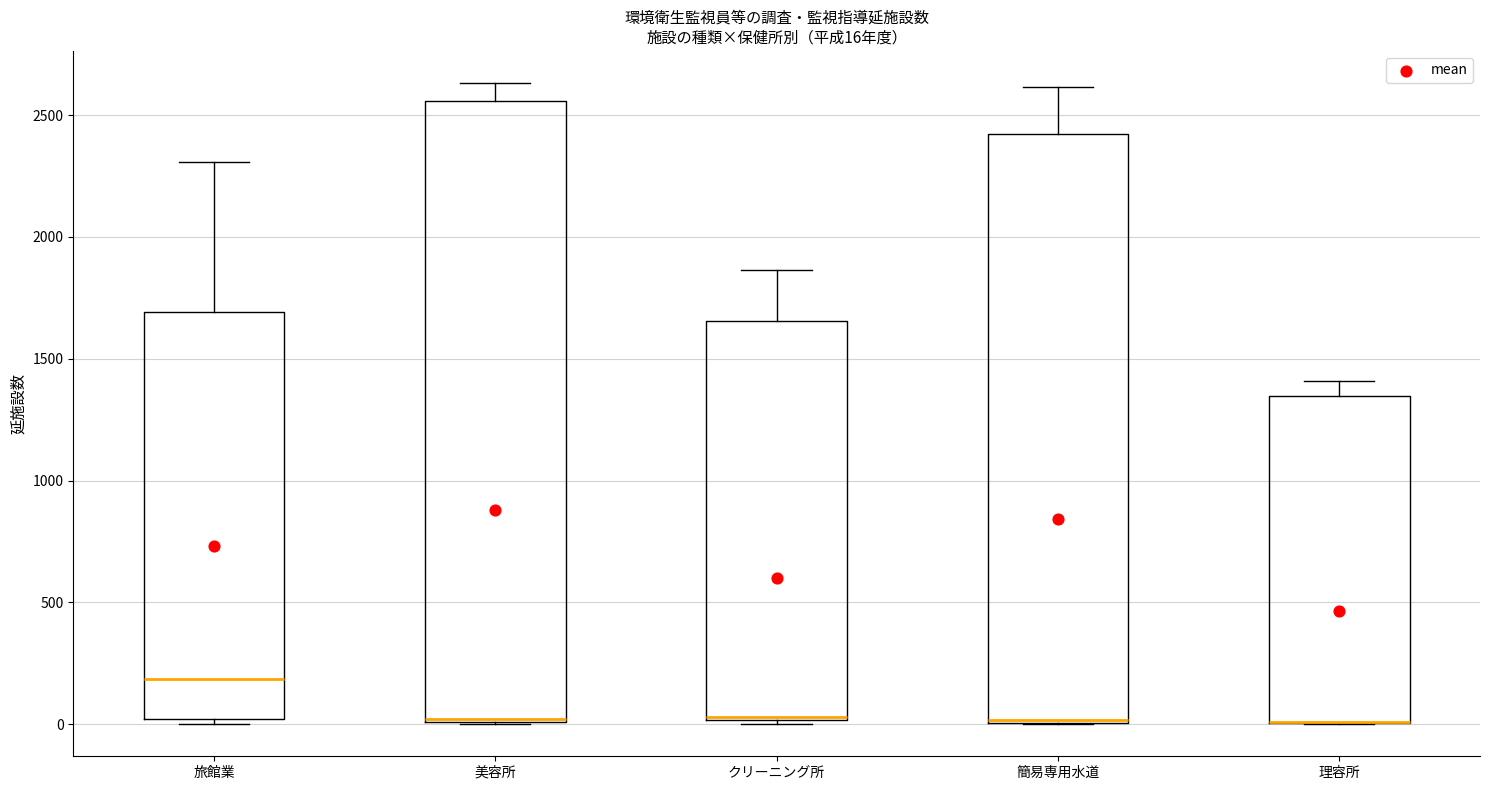

Which box is the tallest, from its lower edge to its upper edge?

美容所